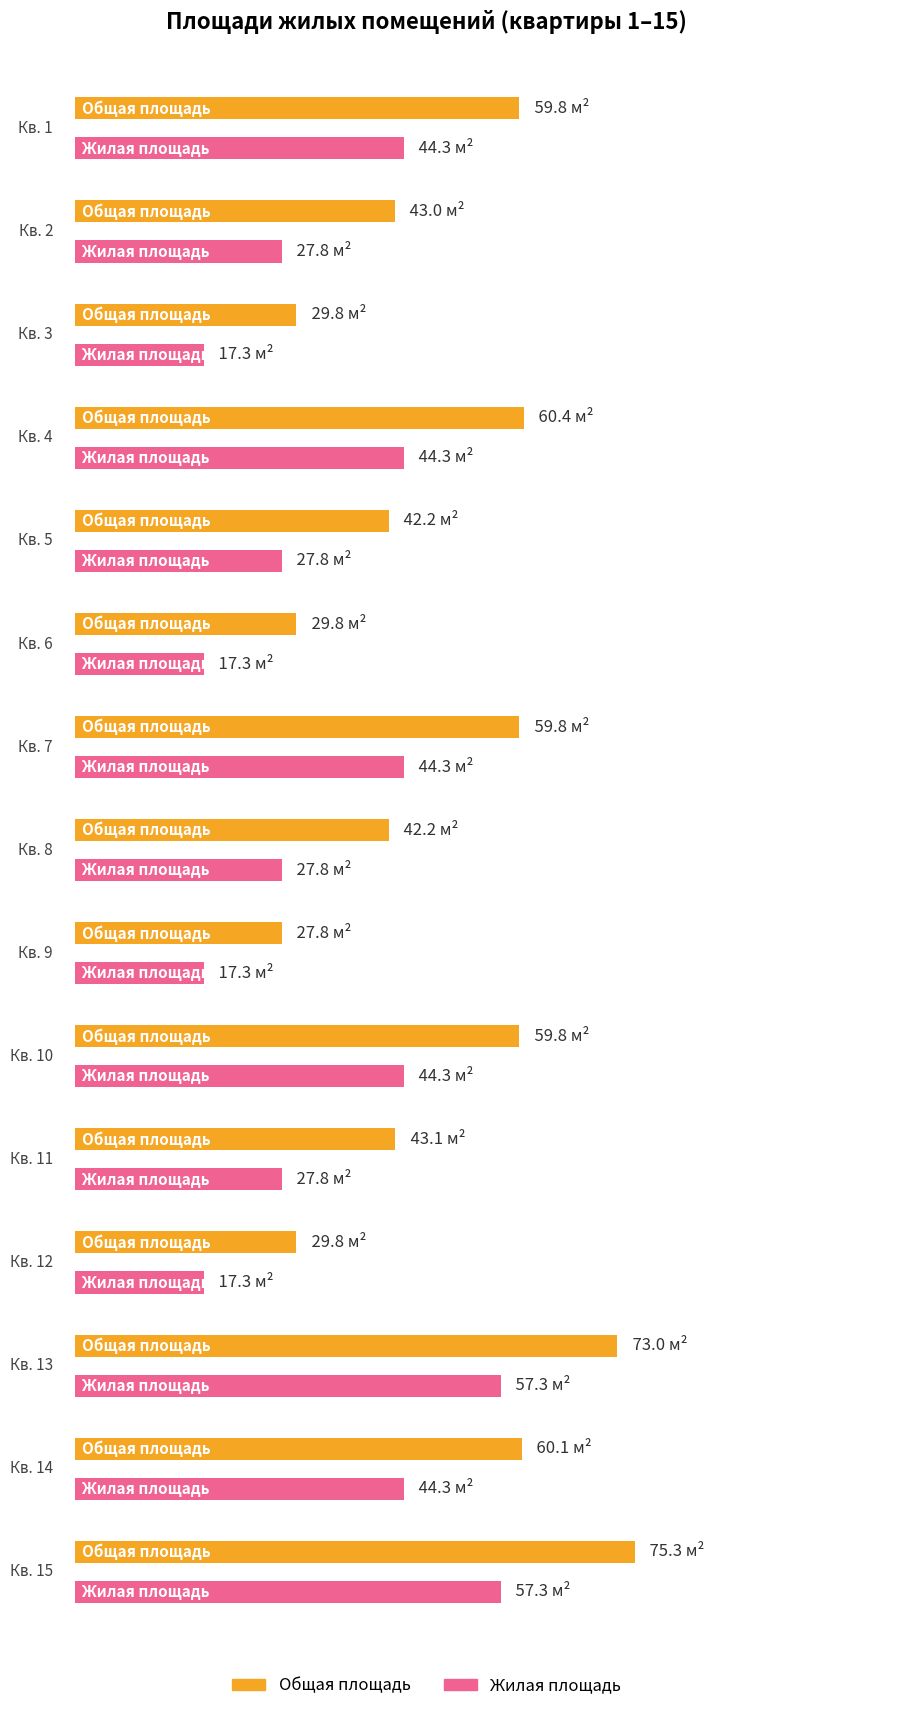

What is the difference between the highest and lowest values at 9?

10.5